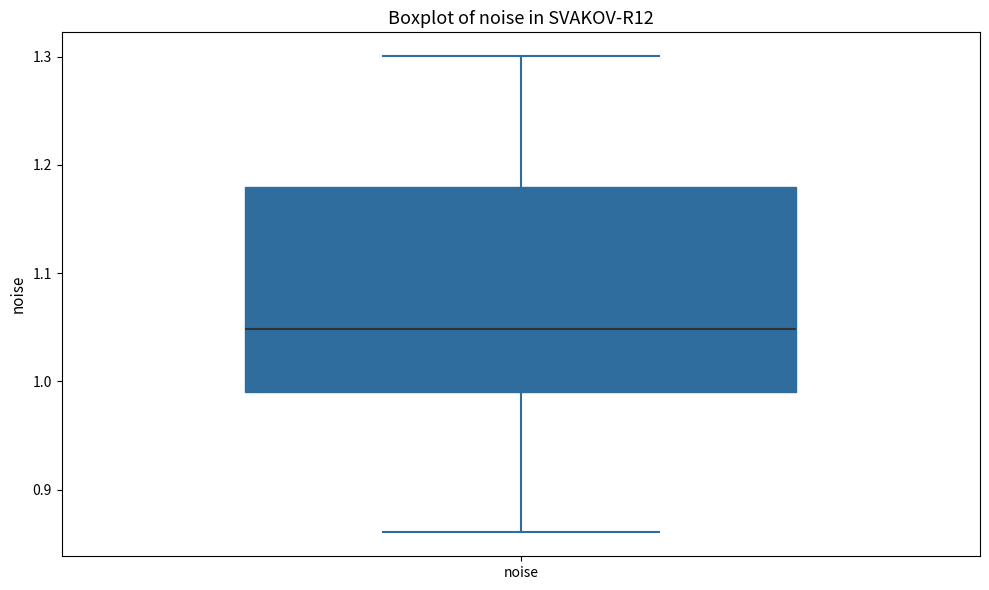

Where does the median line of the box for noise sit on the y-axis? The values are not printed on the chart, so give them approximately, as read against the axis.

1.05